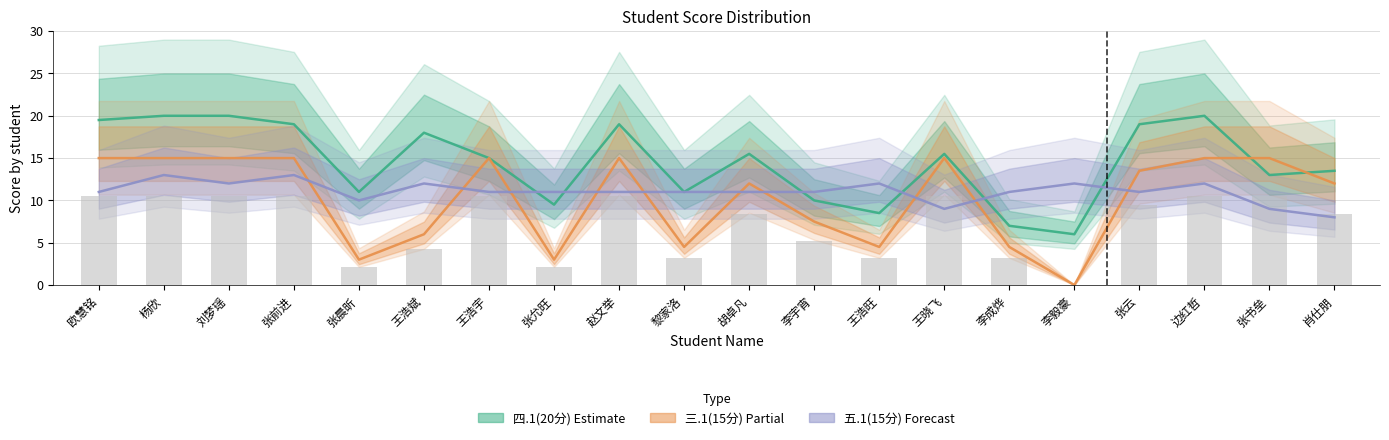

Reading left to right, list all the values displayed in this chart.

四.1(20分): 欧慧铭=19.5	杨欣=20.0	刘梦瑶=20.0	张前进=19.0	张晨昕=11.0	王浩斌=18.0	王浩宇=15.0	张允旺=9.5	赵文举=19.0	黎家洛=11.0	胡卓凡=15.5	李宇宵=10.0	王浩旺=8.5	王晓飞=15.5	李成烨=7.0	李毅豪=6.0	张云=19.0	边红哲=20.0	张书垒=13.0	肖仕朋=13.5
三.1(15分): 欧慧铭=15.0	杨欣=15.0	刘梦瑶=15.0	张前进=15.0	张晨昕=3.0	王浩斌=6.0	王浩宇=15.0	张允旺=3.0	赵文举=15.0	黎家洛=4.5	胡卓凡=12.0	李宇宵=7.5	王浩旺=4.5	王晓飞=15.0	李成烨=4.5	李毅豪=0.0	张云=13.5	边红哲=15.0	张书垒=15.0	肖仕朋=12.0
五.1(15分): 欧慧铭=11.0	杨欣=13.0	刘梦瑶=12.0	张前进=13.0	张晨昕=10.0	王浩斌=12.0	王浩宇=11.0	张允旺=11.0	赵文举=11.0	黎家洛=11.0	胡卓凡=11.0	李宇宵=11.0	王浩旺=12.0	王晓飞=9.0	李成烨=11.0	李毅豪=12.0	张云=11.0	边红哲=12.0	张书垒=9.0	肖仕朋=8.0